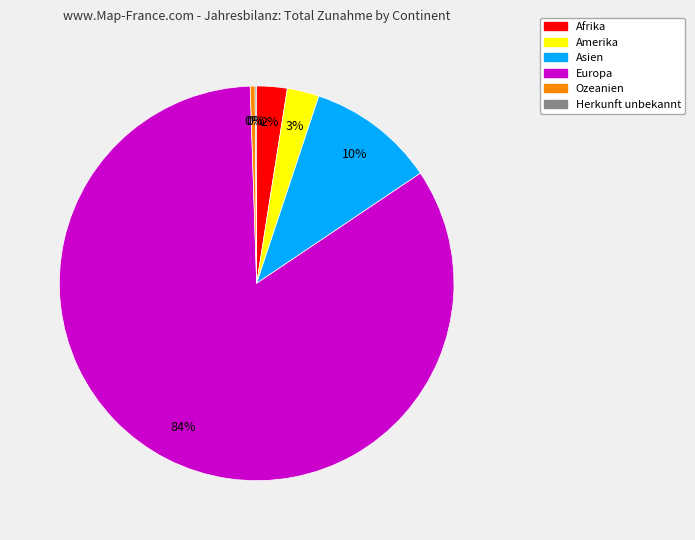

Is Afrika the majority of the pie?

No